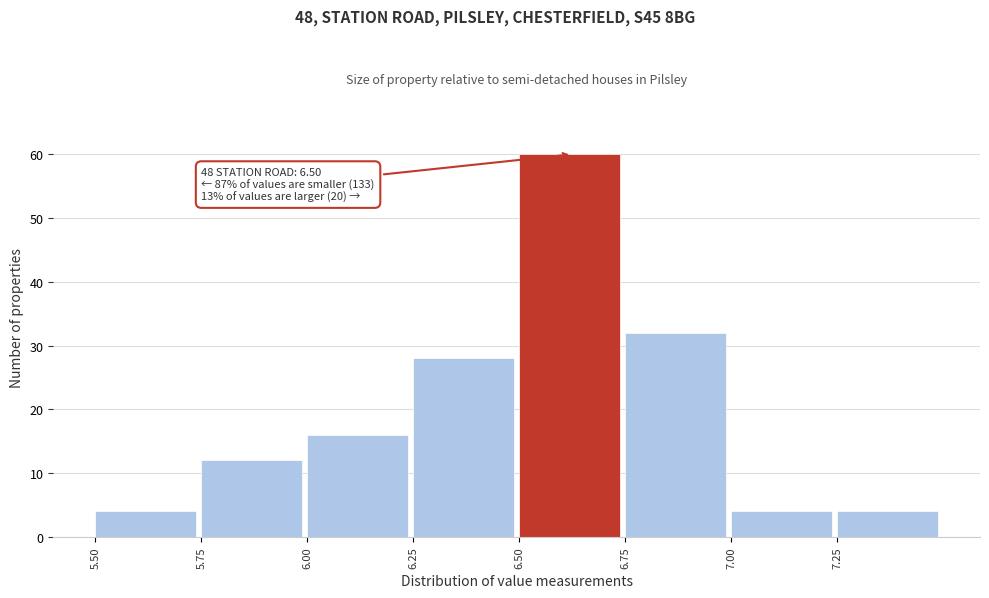

Over which range of the x-axis is the bar tallest?

6.50 to 6.75